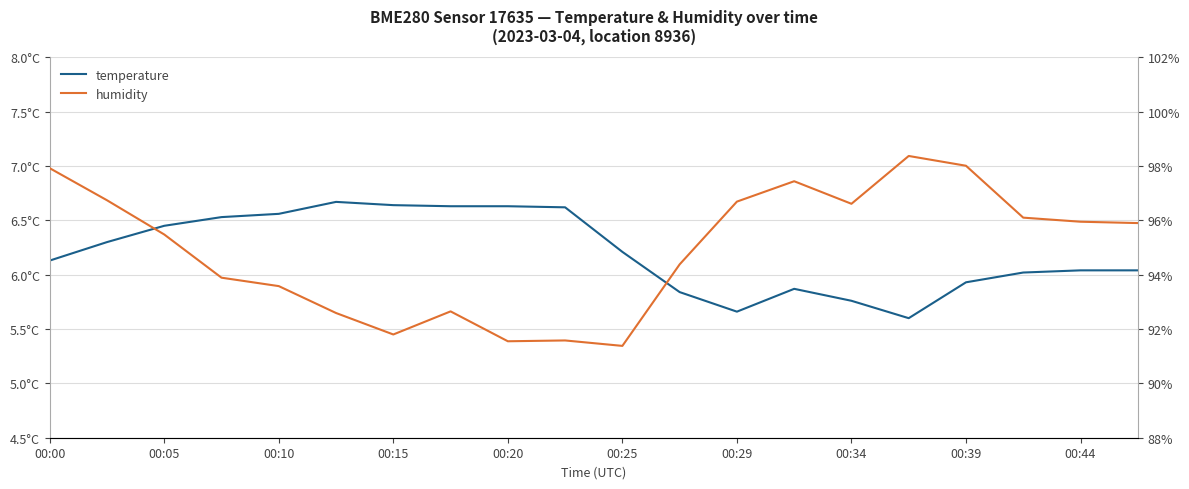

Reading right to left, what are all the values shown in this chart?

temperature: 6.0	6.0	6.0	5.9	5.6	5.8	5.9	5.7	5.8	6.2	6.6	6.6	6.6	6.6	6.7	6.6	6.5	6.5	6.3	6.1
humidity: 95.9	96.0	96.1	98.0	98.4	96.6	97.4	96.7	94.4	91.4	91.6	91.5	92.7	91.8	92.6	93.6	93.9	95.5	96.7	97.9